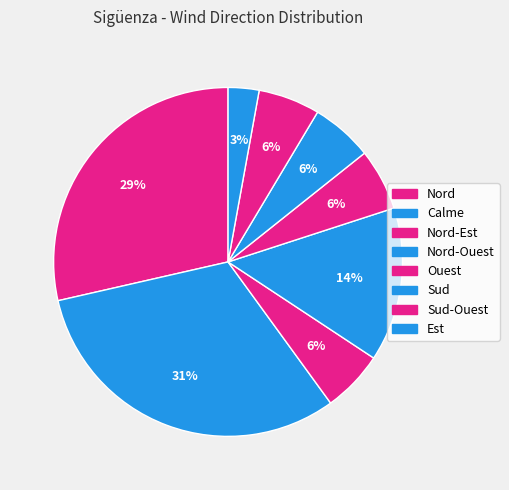

How many segments does this pie chart have?

8